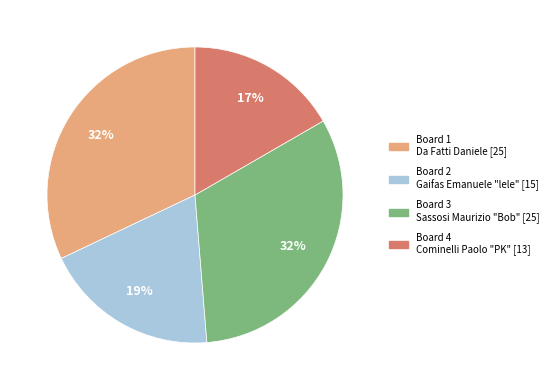

What is the smallest slice in the pie chart?

Board 4 Cominelli Paolo "PK" [13]